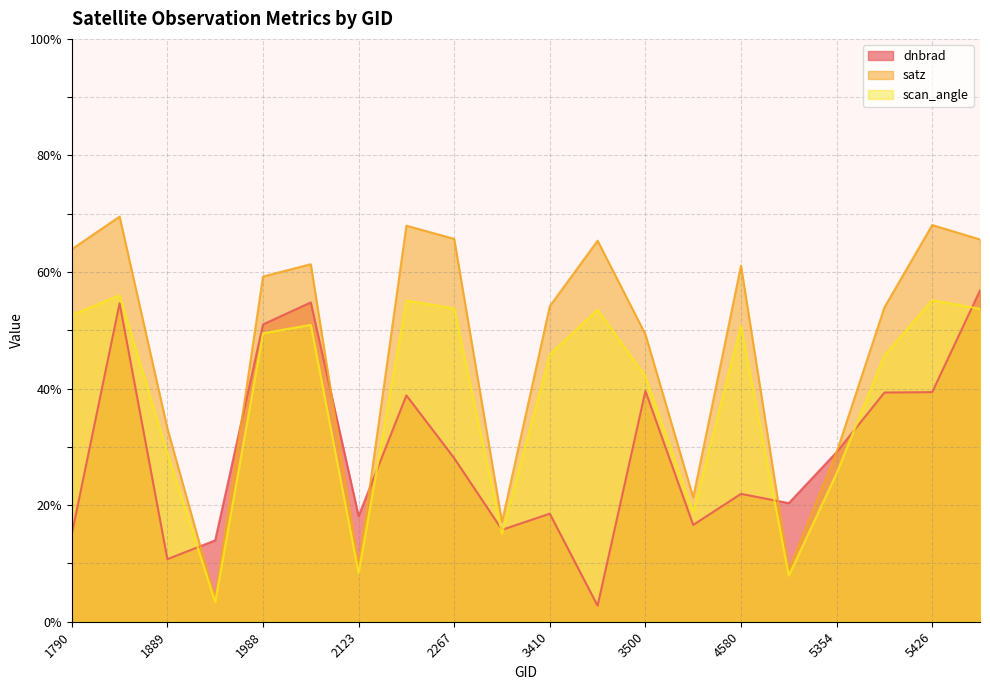

True or false: dnbrad has a value of 66.7 at 5426.

False